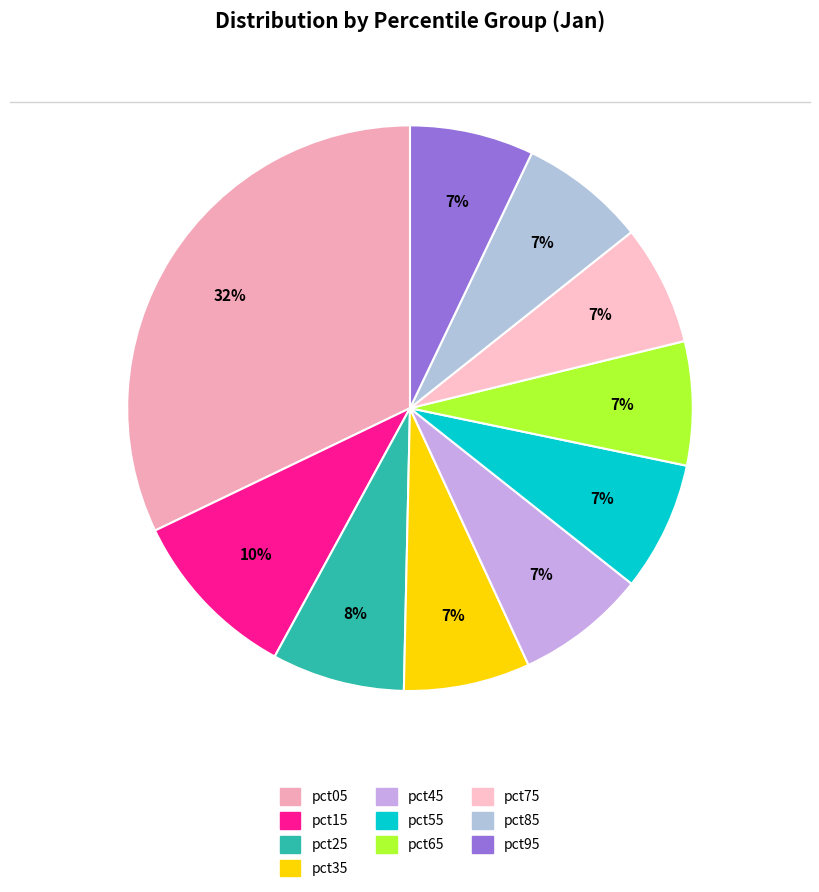

Is it true that pct45 is 7% of the pie?

True